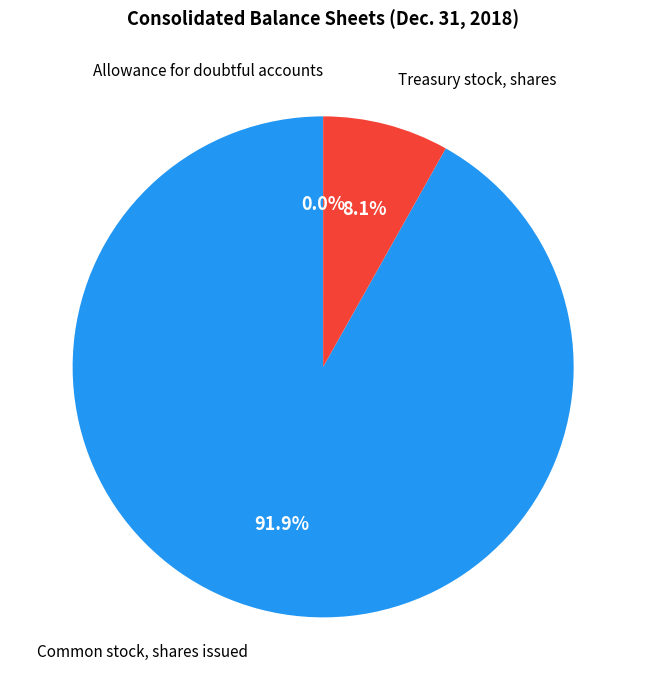

To the nearest percent, what percentage of the pie is Treasury stock, shares?

8%